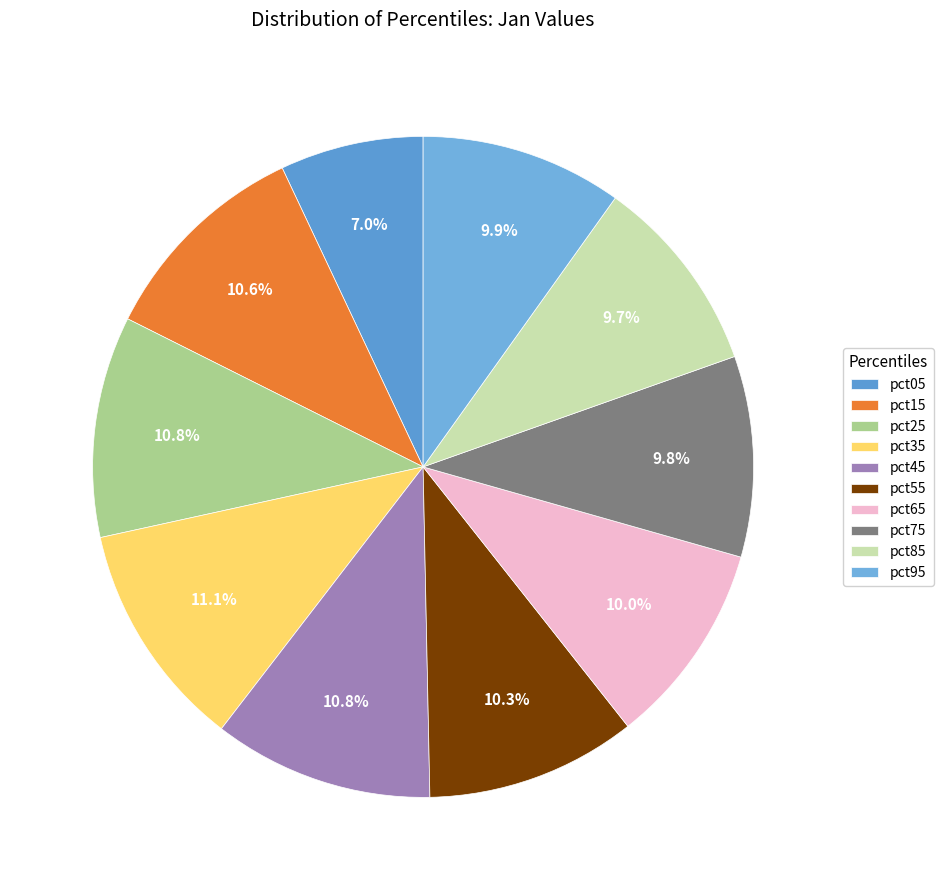

Is it true that pct95 is 10% of the pie?

True